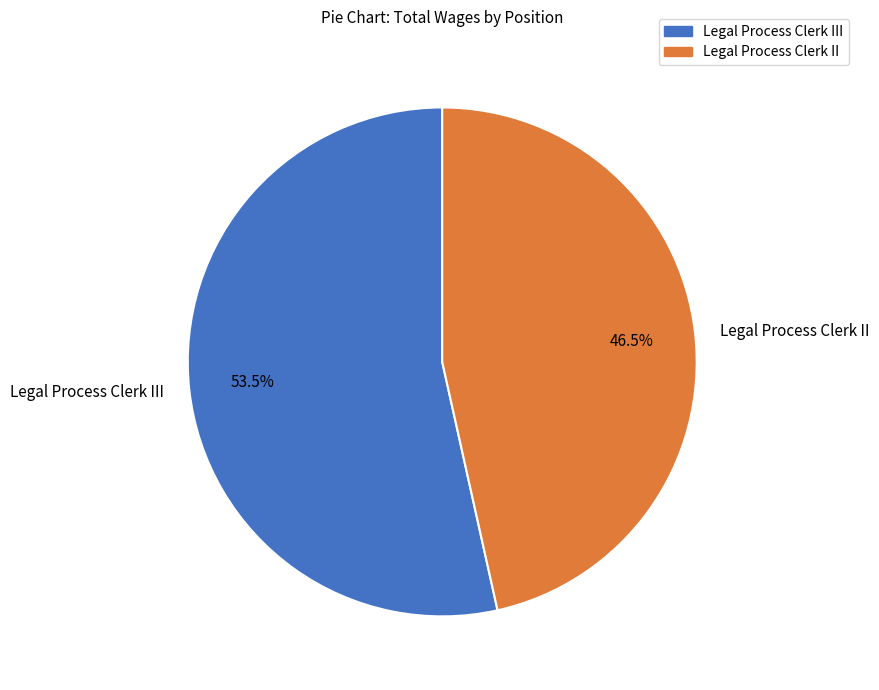

Rank the categories by value from highest to lowest.

Legal Process Clerk III, Legal Process Clerk II